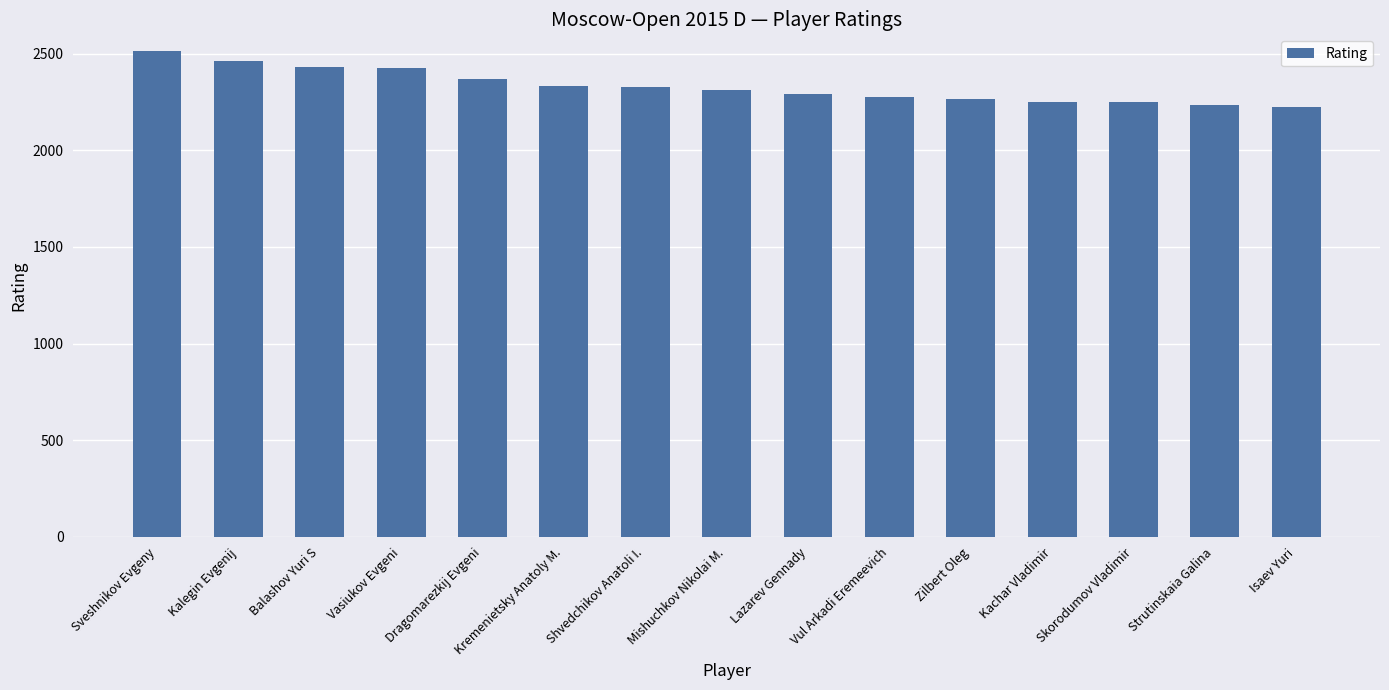

What is the value of the 1st bar from the left?

2514